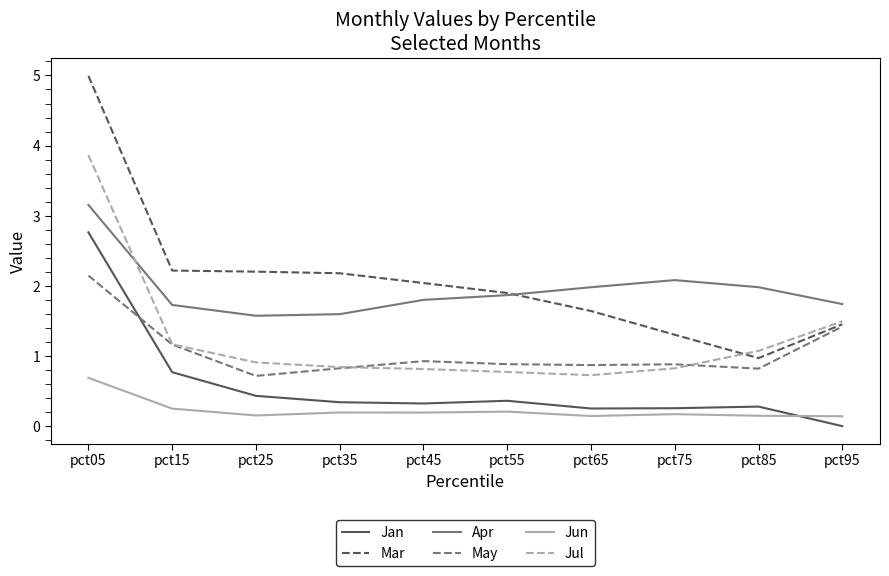

How many interior local peaks does the Jan series have?

2